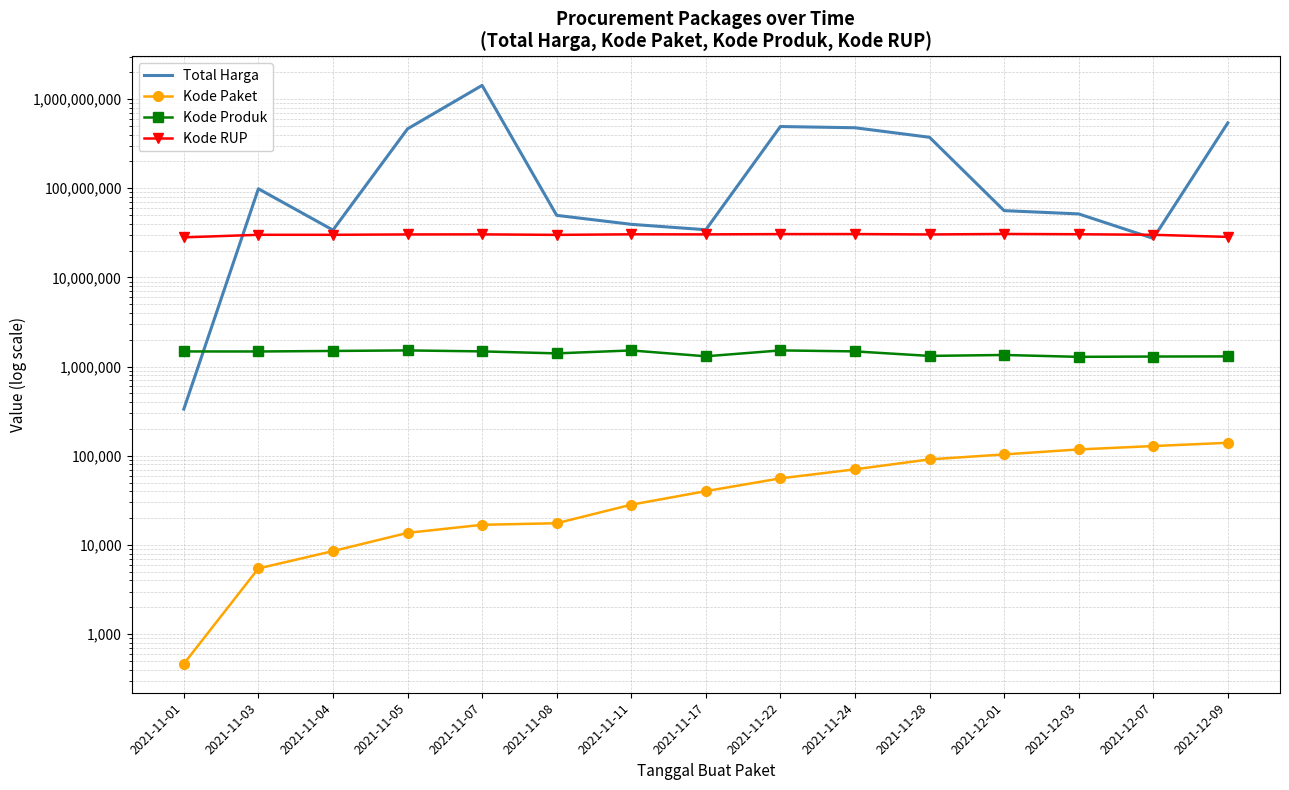

Rank the series by their maximum value, from highest to lowest.

Total Harga, Kode RUP, Kode Produk, Kode Paket